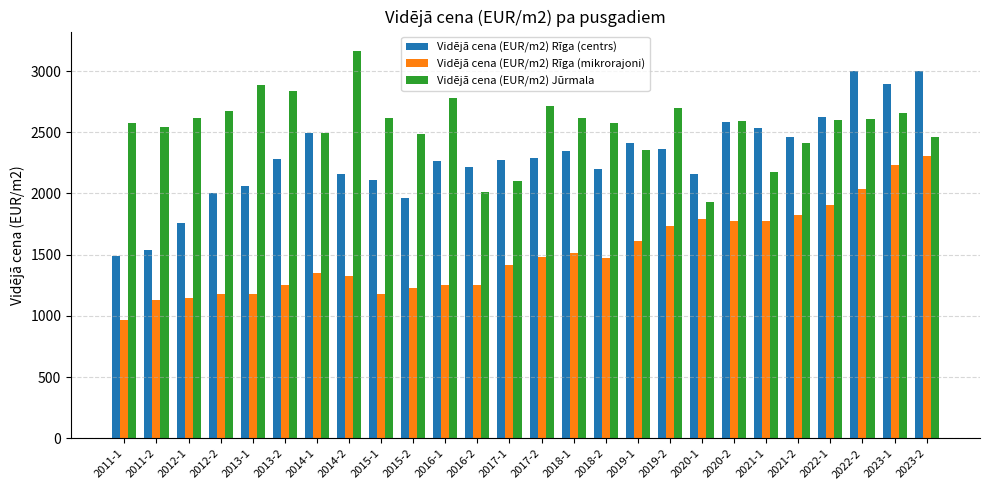

Which series has the largest total across all categories?

Vidējā cena (EUR/m2) Jūrmala